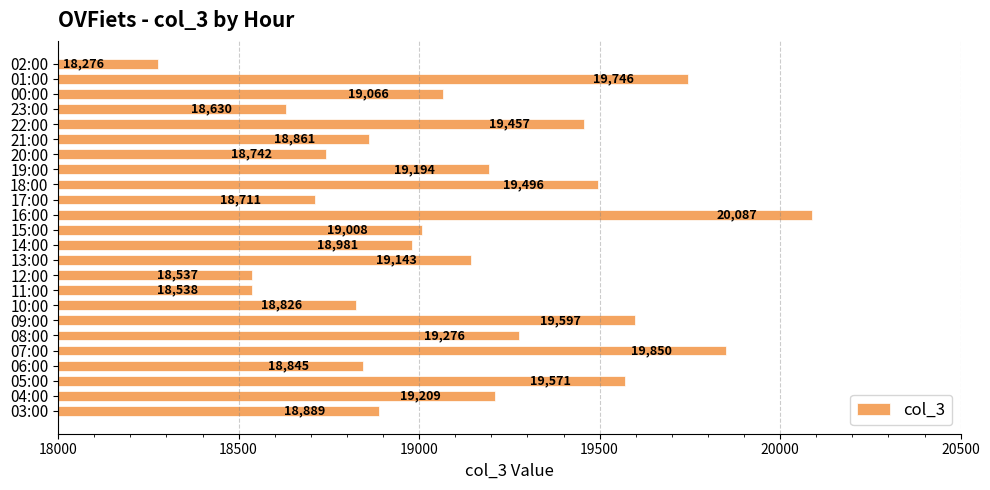

List the labels in order of value, smallest first.

02:00, 12:00, 11:00, 23:00, 17:00, 20:00, 10:00, 06:00, 21:00, 03:00, 14:00, 15:00, 00:00, 13:00, 19:00, 04:00, 08:00, 22:00, 18:00, 05:00, 09:00, 01:00, 07:00, 16:00